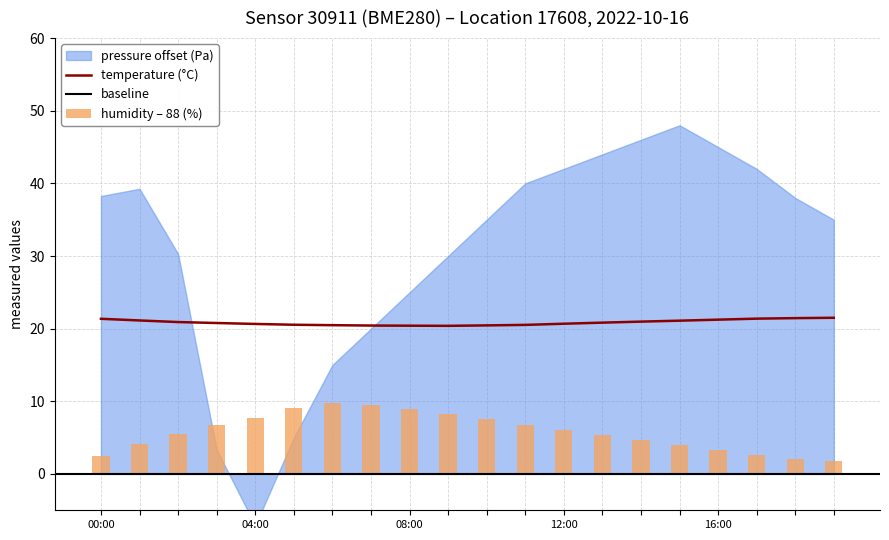

Is it true that temperature (°C) equals 20.6 at 16:00?

True